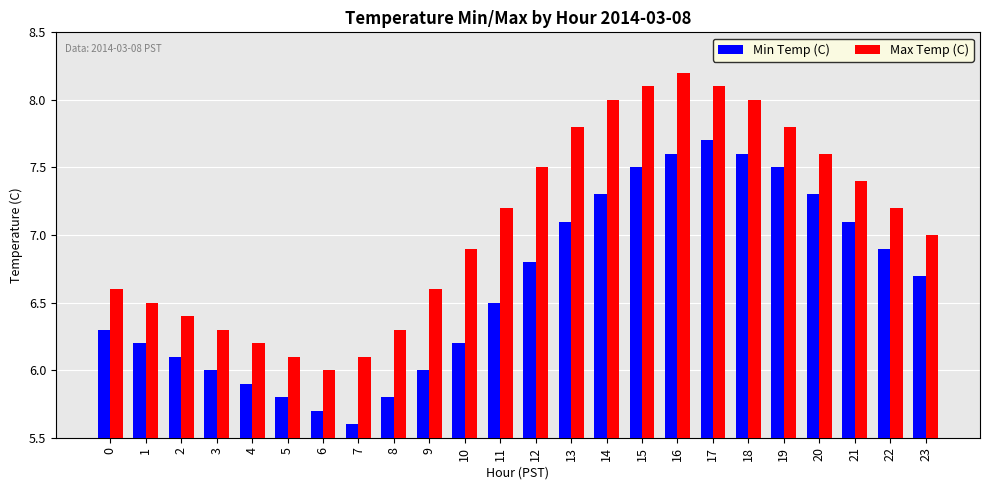

List the series in order of their peak value, lowest first.

Min Temp (C), Max Temp (C)